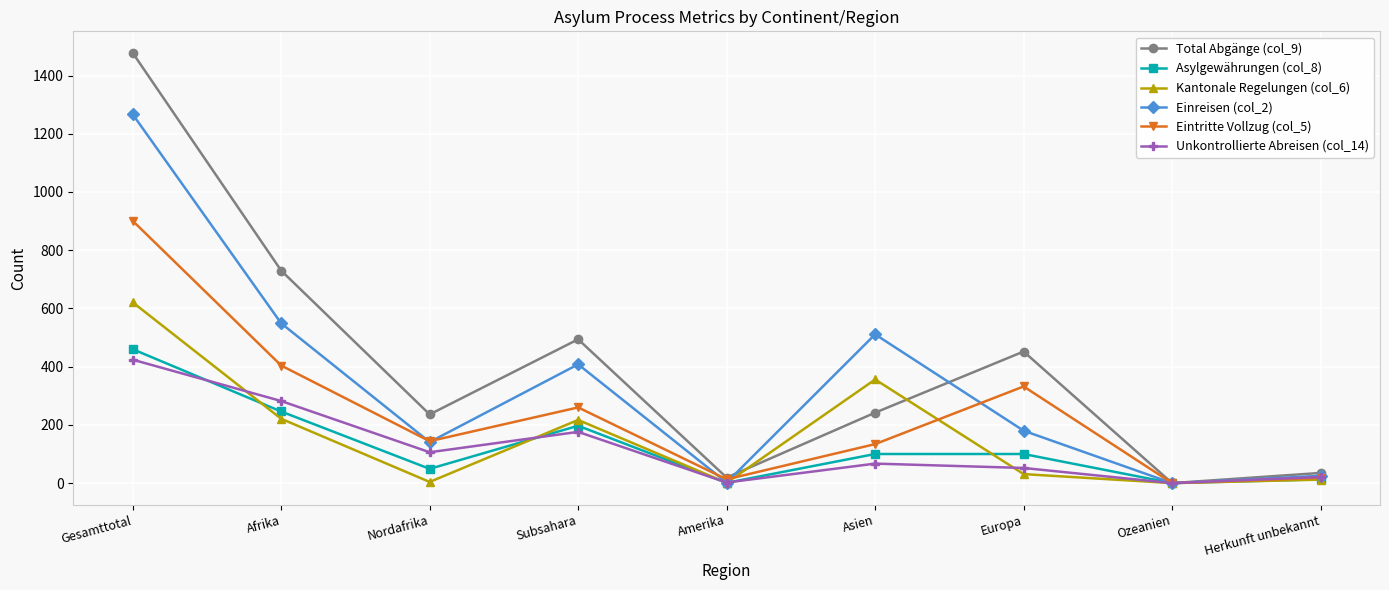

What is the label of the 6th point from the right?

Subsahara